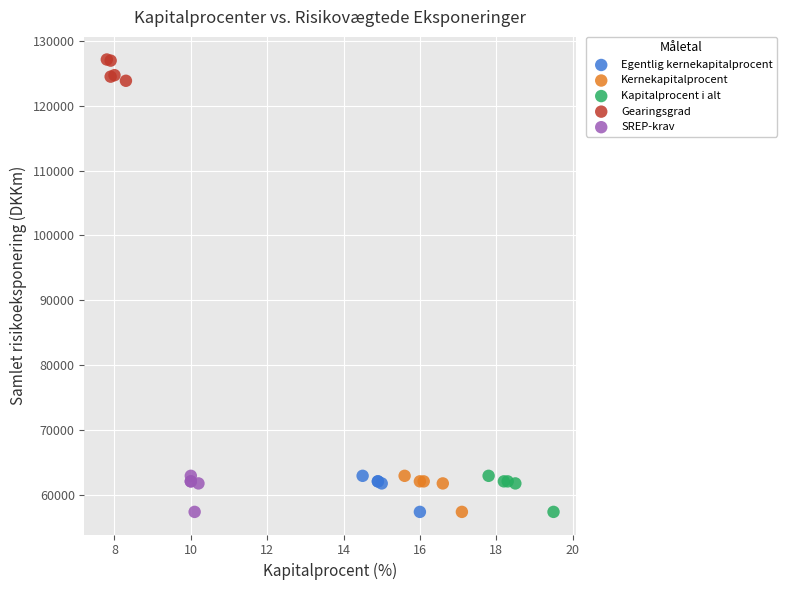

Which series reaches the maximum Y coordinate?

Gearingsgrad